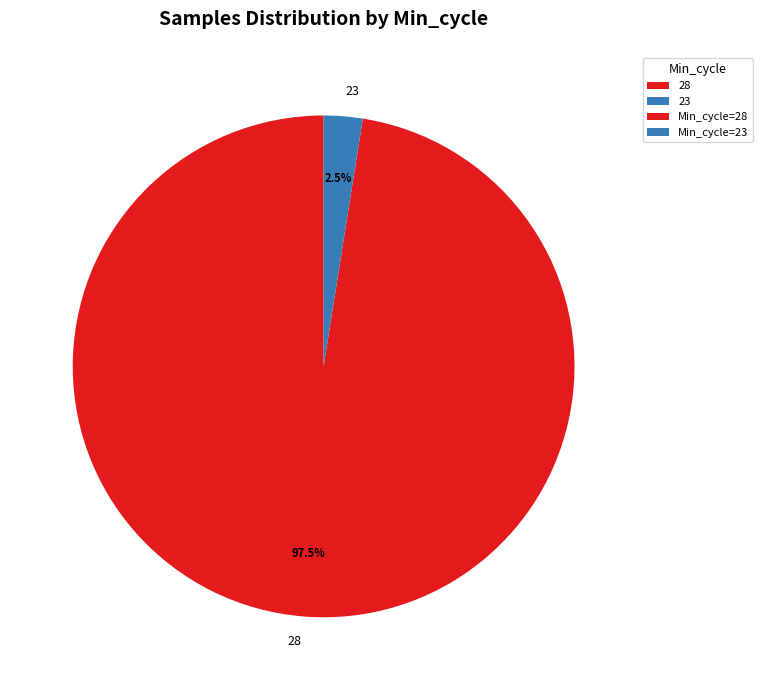

Does 28 account for over 50% of the chart?

Yes